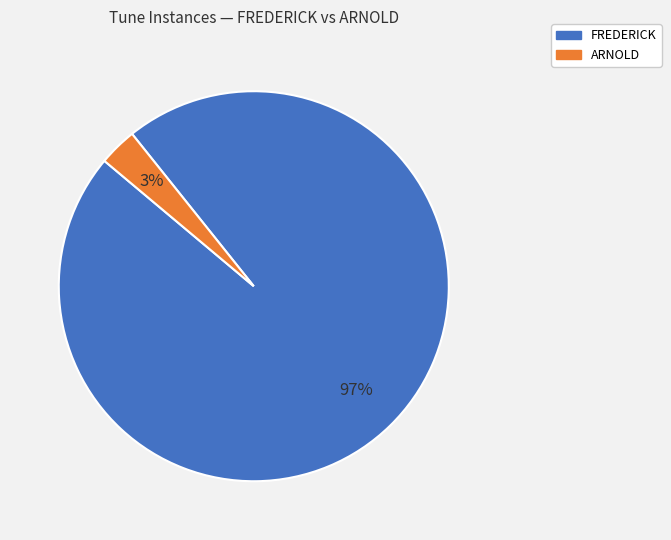

Does any single category account for the majority?

Yes